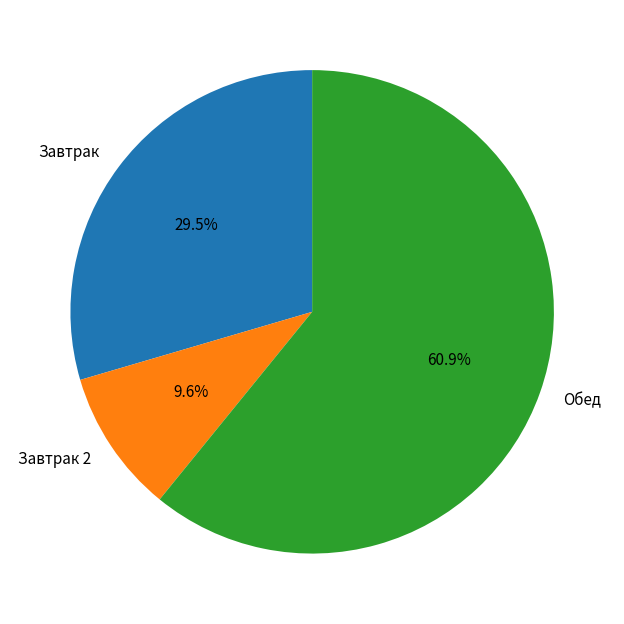

Combined, do Завтрак 2 and Обед account for over 50%?

Yes